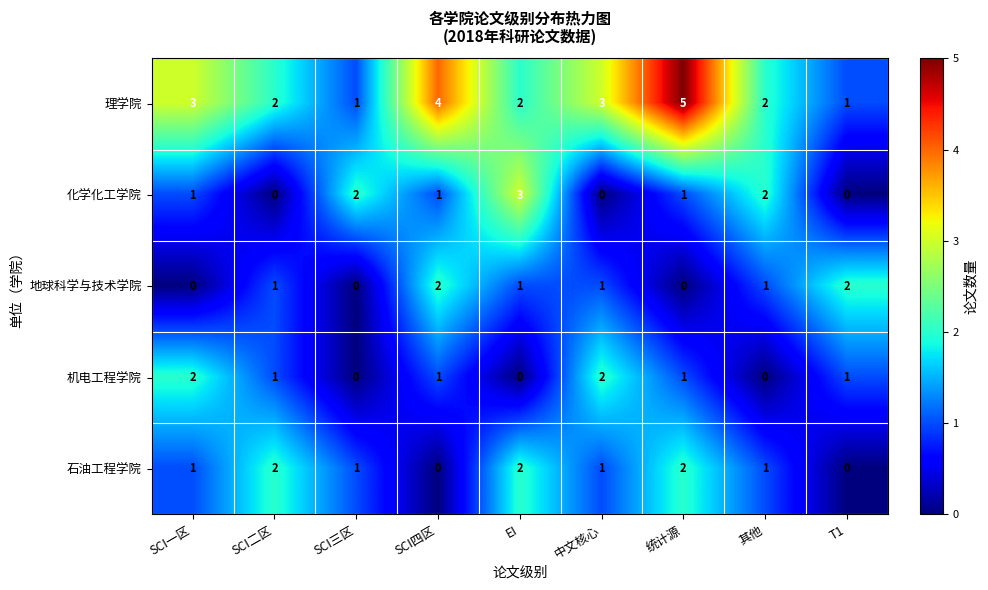

What is the greatest value displayed?

5